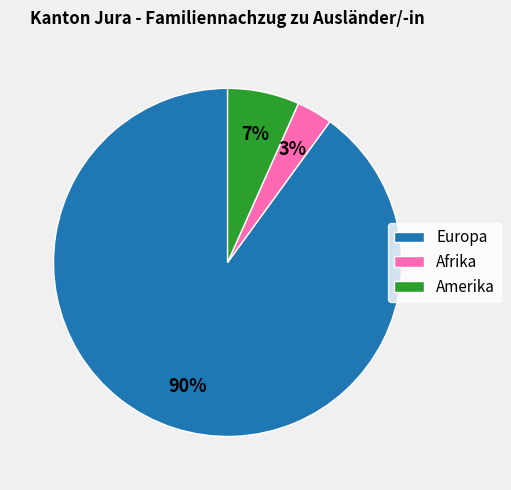

Is there a majority slice in this chart?

Yes